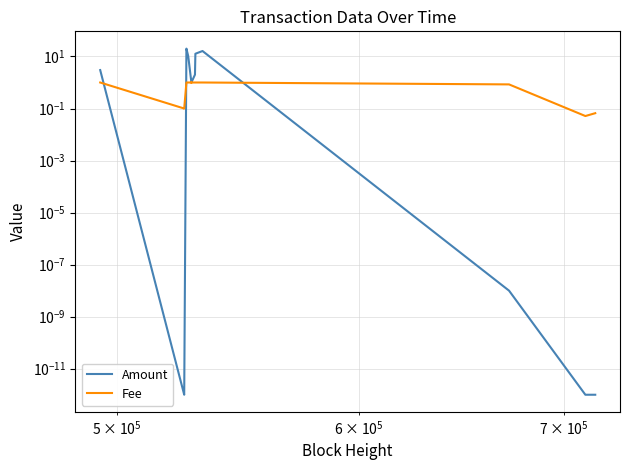

Does the chart display data point markers on the line(s)?

No